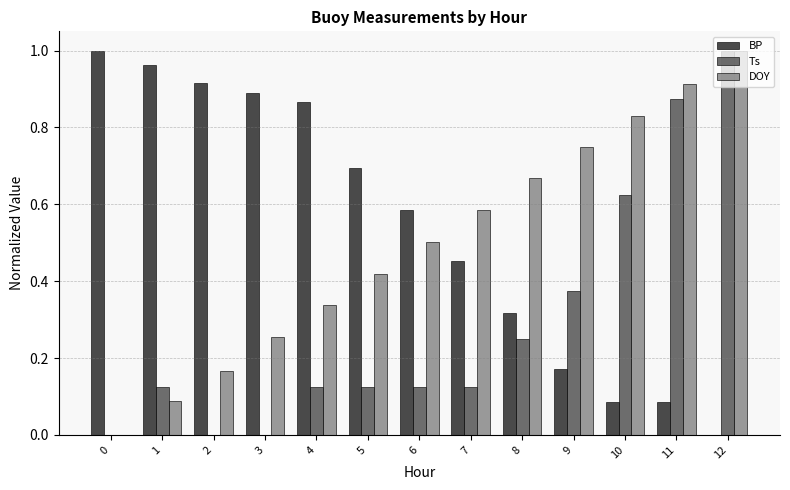

Are the bars horizontal?

No